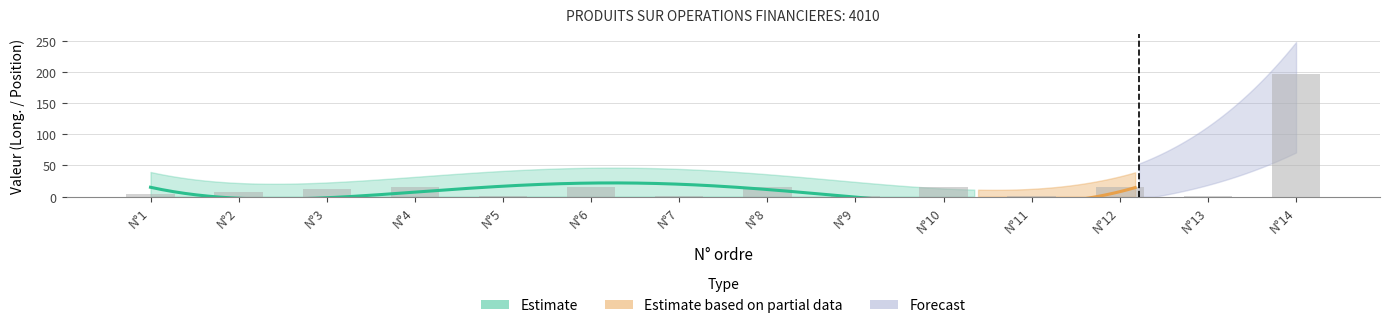

Does the chart contain stacked bars?

No